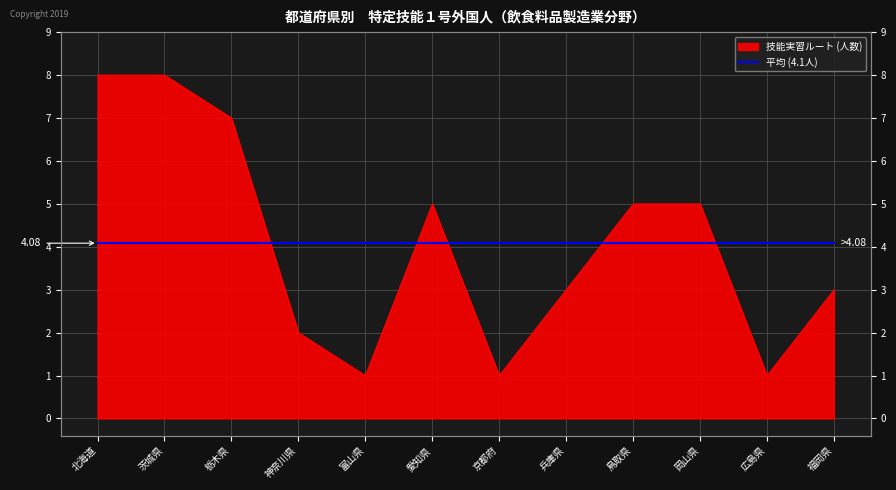

What is the maximum value shown in the chart?

8